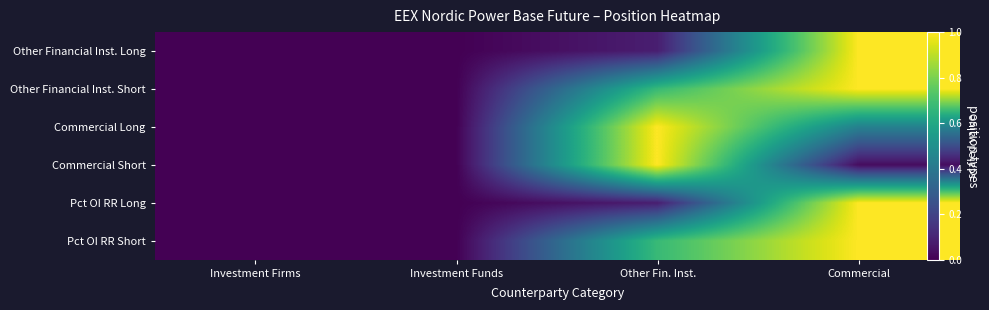

What is the maximum value for Pct OI RR Short?

1.0